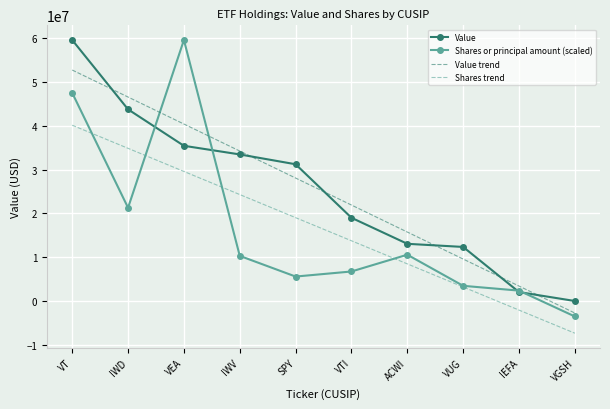

True or false: Shares trend has more than 2 points higher than both neighbors.

False